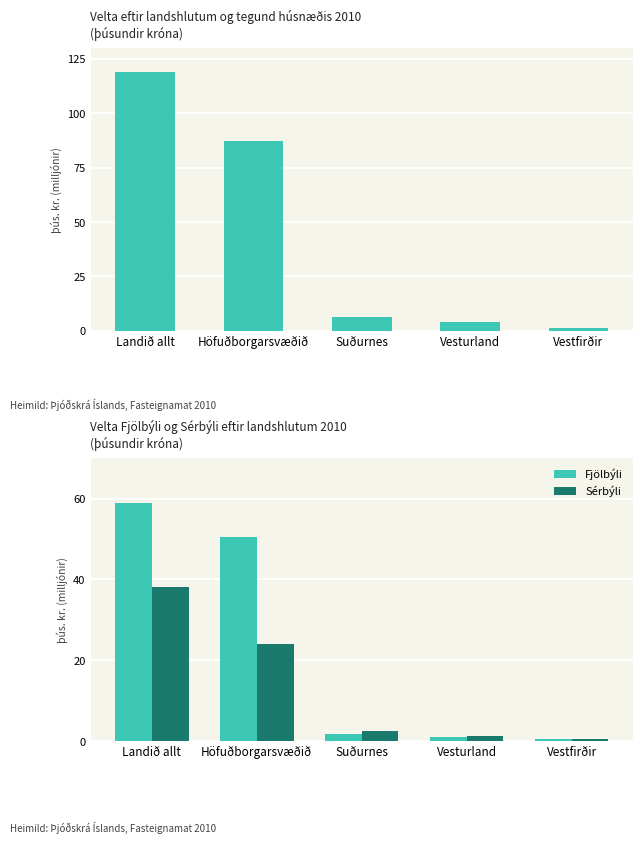

What is the label of the 2nd bar from the left?

Höfuðborgarsvæðið